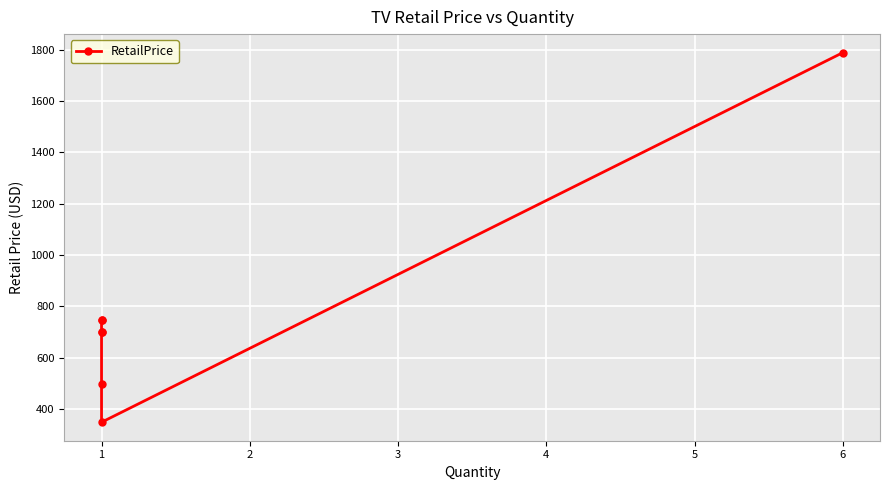

Which label corresponds to the largest value in the chart?

6